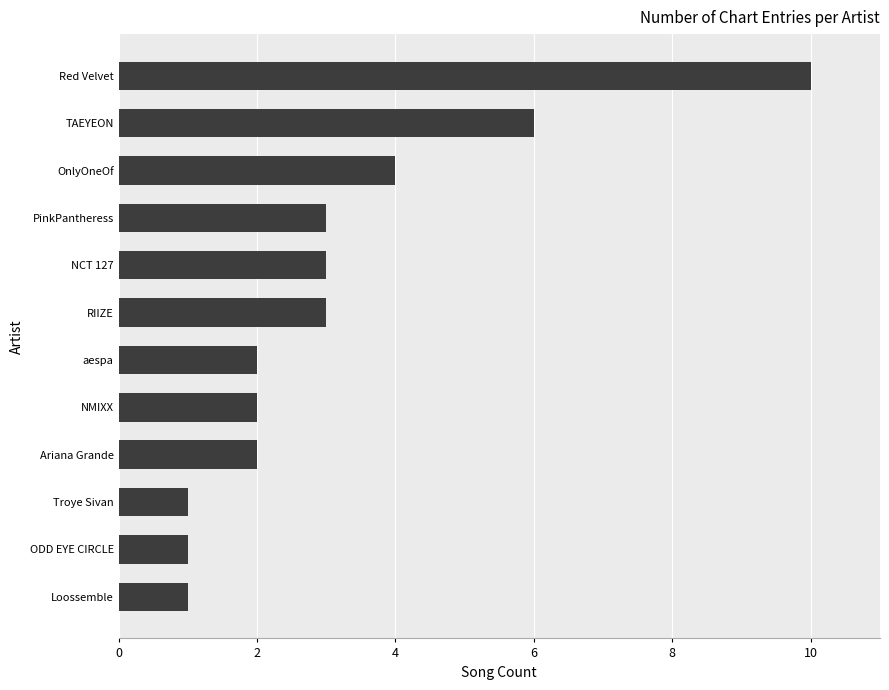

Reading bottom to top, what are all the values shown in this chart?

Loossemble=1	ODD EYE CIRCLE=1	Troye Sivan=1	Ariana Grande=2	NMIXX=2	aespa=2	RIIZE=3	NCT 127=3	PinkPantheress=3	OnlyOneOf=4	TAEYEON=6	Red Velvet=10